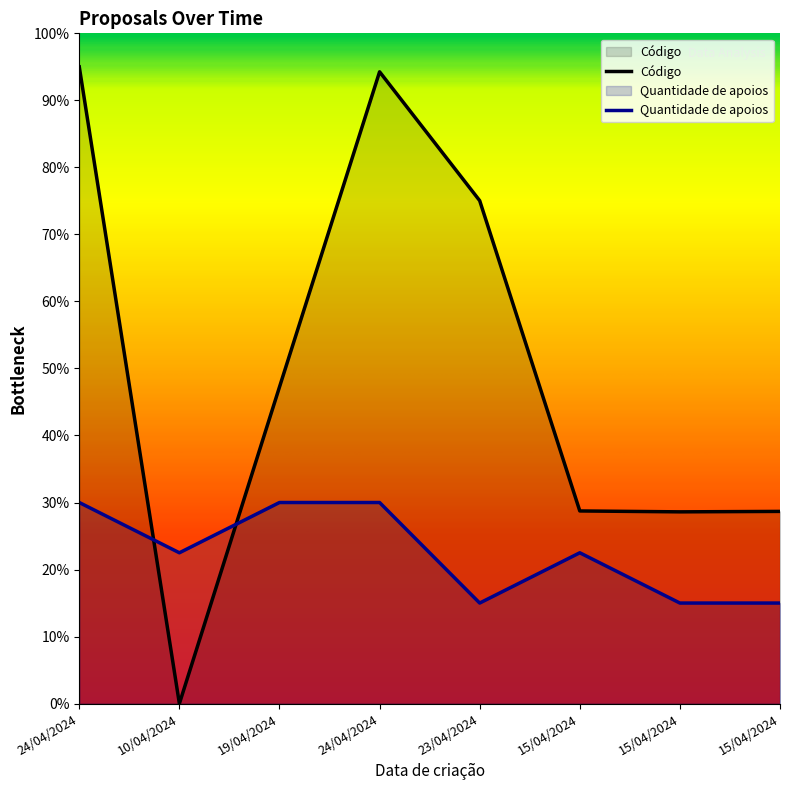

How many lines are shown in the chart?

2